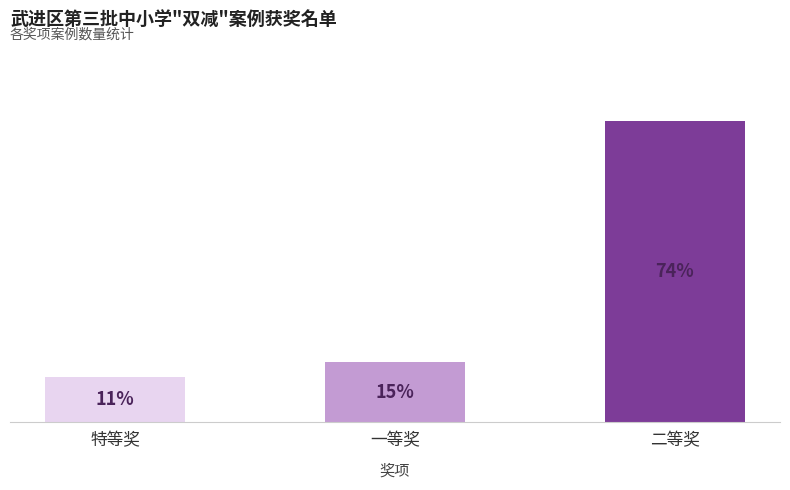

Are the bars horizontal?

No